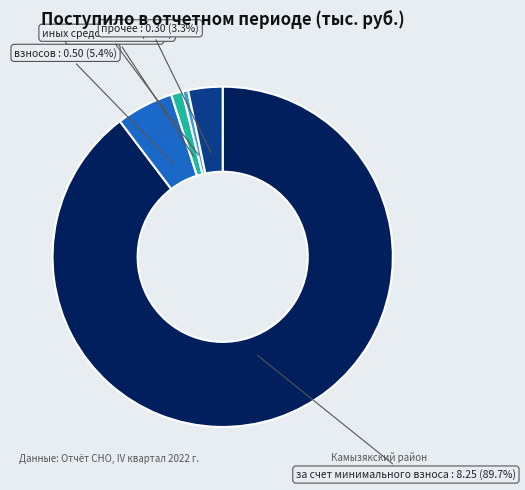

Rank the categories by value from highest to lowest.

за счет минимального взноса, взносов, прочее, пеней, иных средств